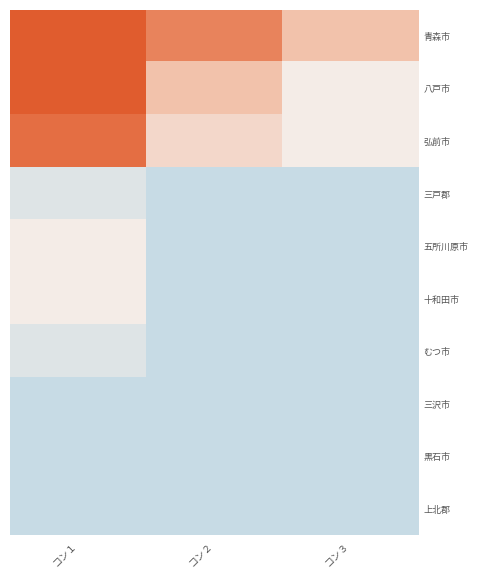

What is the difference between the highest and lowest values at コン３?

1.2